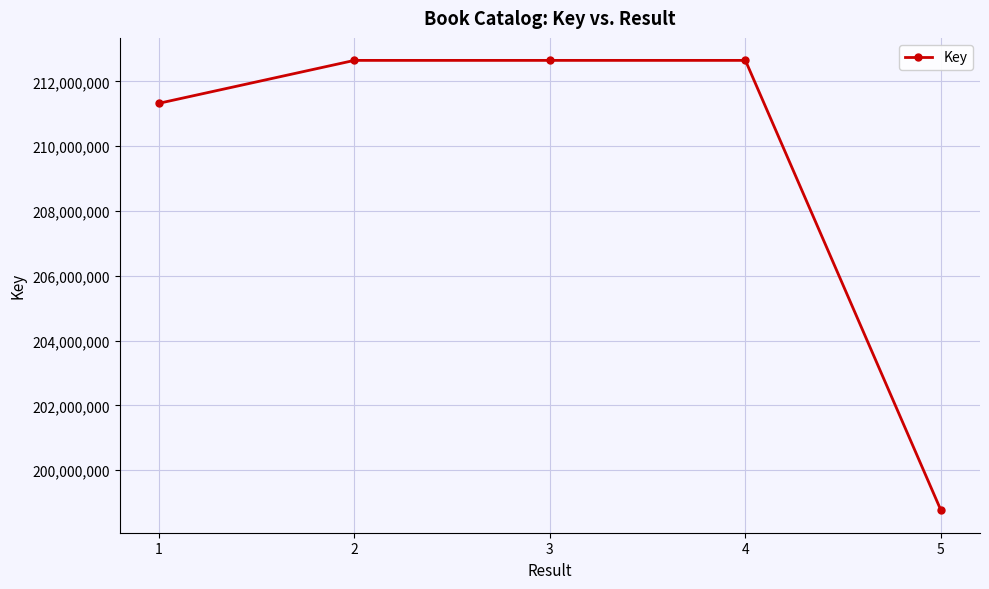

Approximately how many times larger is the value at 1 compared to 3?

1.0